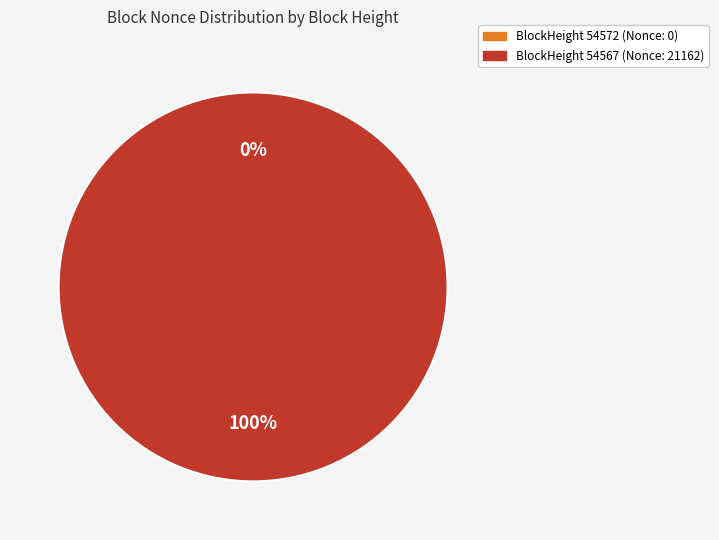

To the nearest percent, what is the combined percentage of 54572 and 54567?

100%